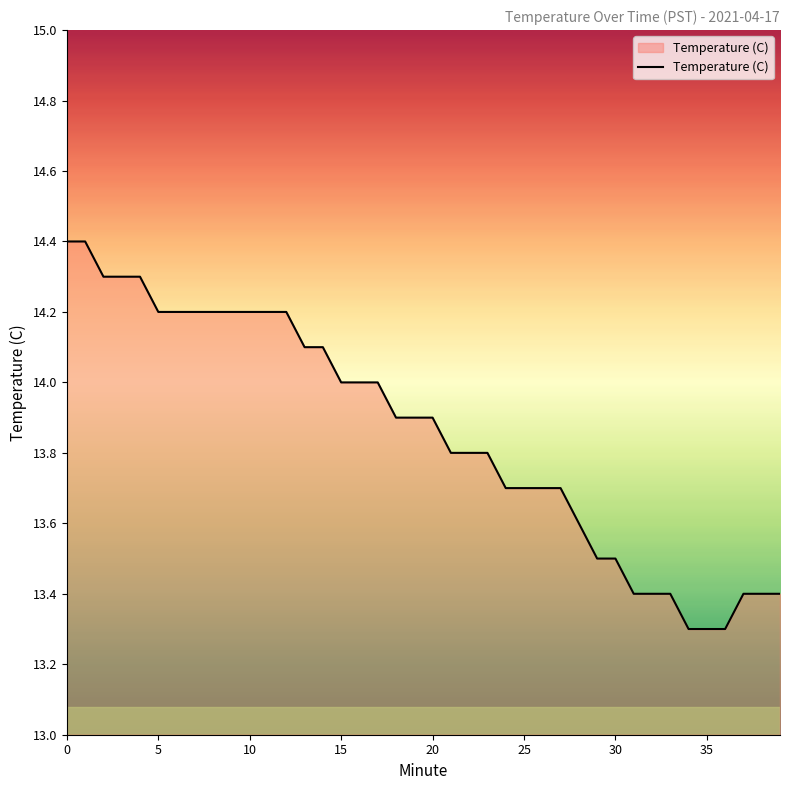

Reading right to left, what are all the values shown in this chart?

13.4	13.4	13.4	13.3	13.3	13.3	13.4	13.4	13.4	13.5	13.5	13.6	13.7	13.7	13.7	13.7	13.8	13.8	13.8	13.9	13.9	13.9	14.0	14.0	14.0	14.1	14.1	14.2	14.2	14.2	14.2	14.2	14.2	14.2	14.2	14.3	14.3	14.3	14.4	14.4